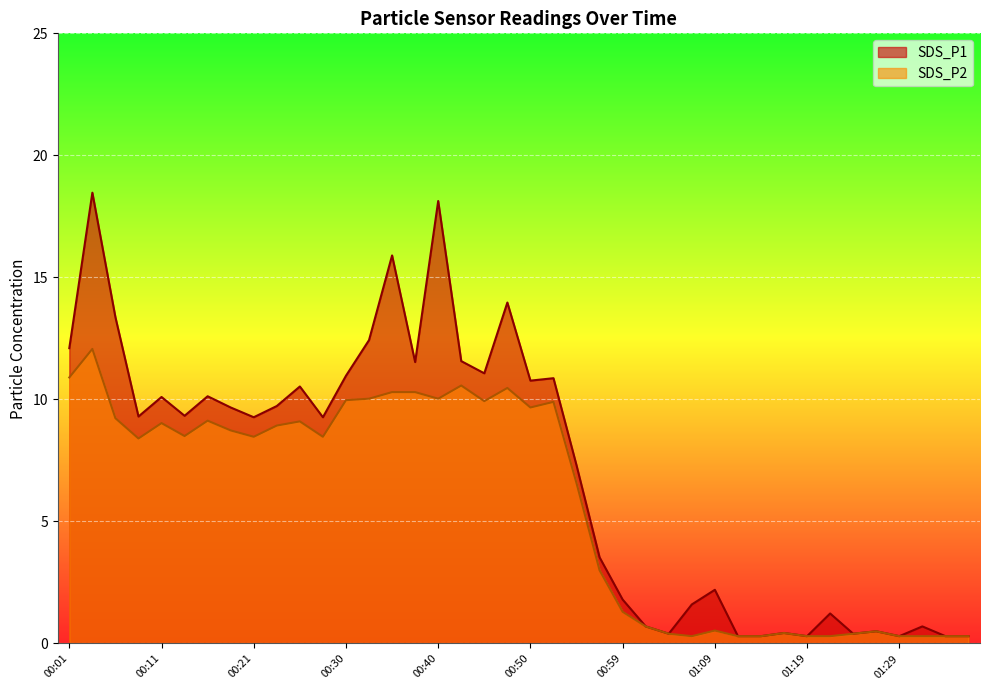

What value does the SDS_P2 series have at 00:13?

8.5